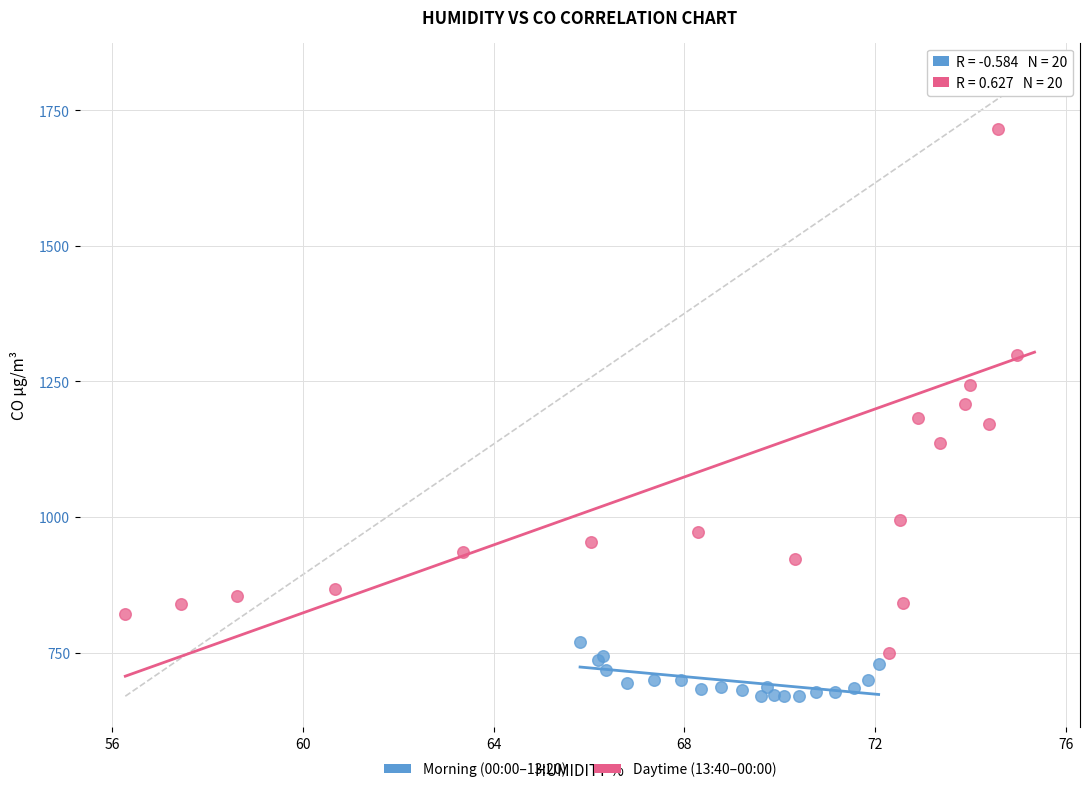

Which series has the widest spread of Y values?

Daytime (13:40–00:00)